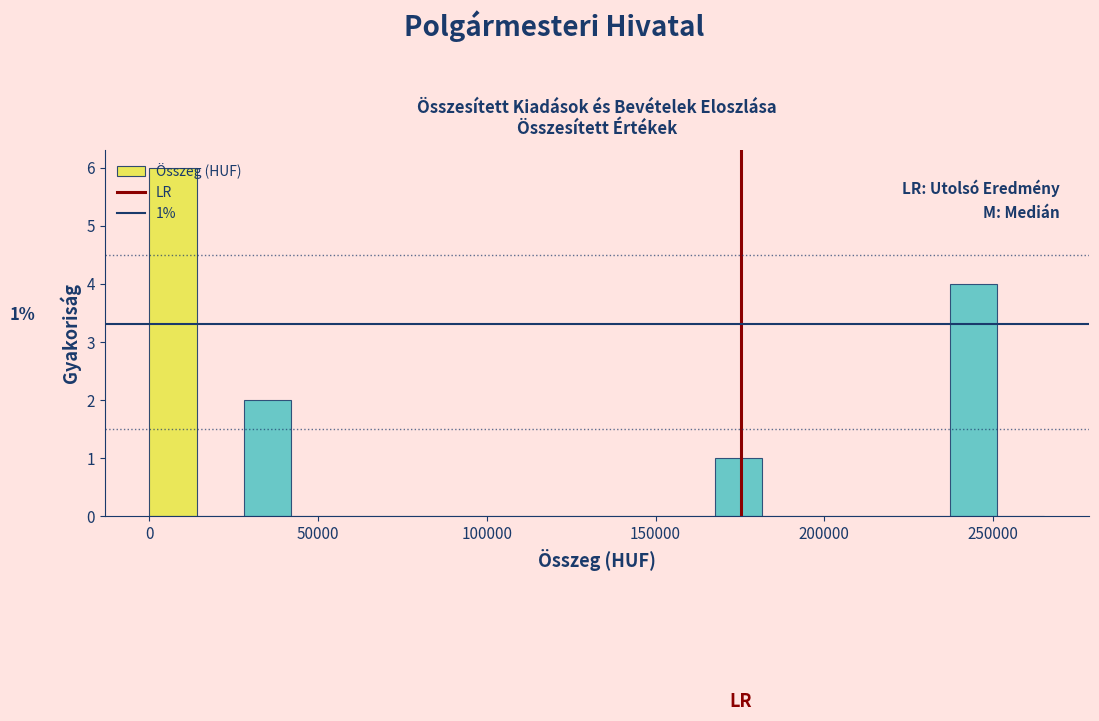

Read against the x-axis, roughly where is the centre of the tallest bar?

5000